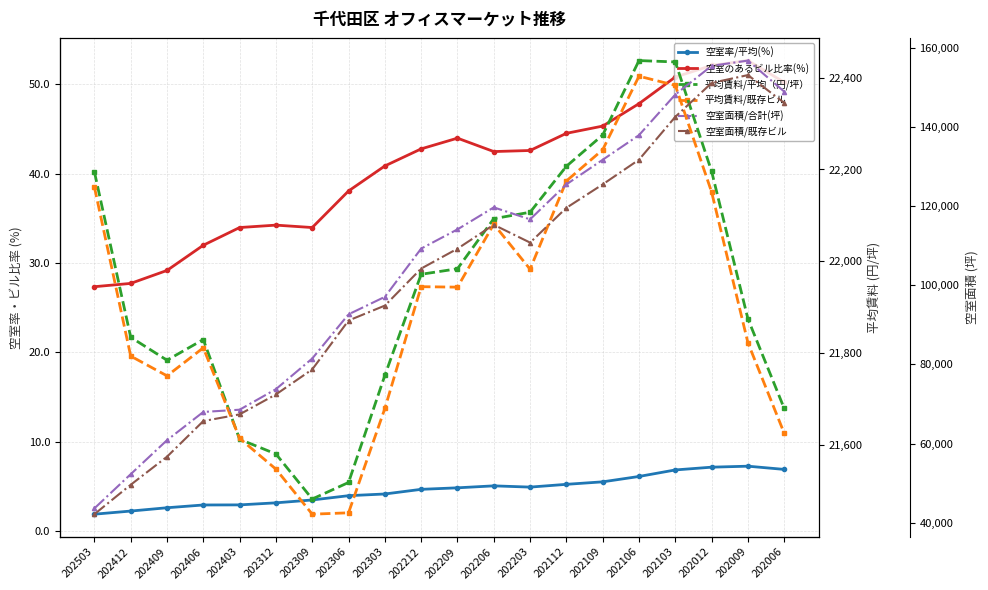

Between 202303 and 202312, which is larger?

202303